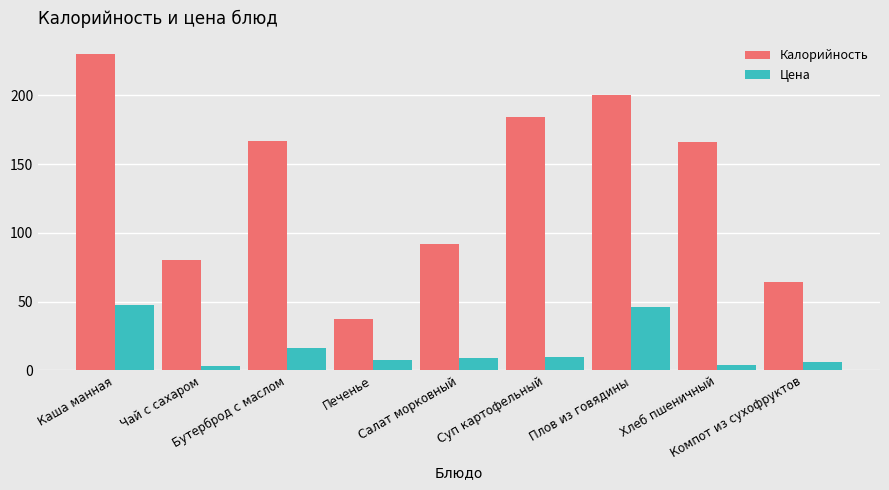

What is the label of the 4th bar from the right?

Суп картофельный